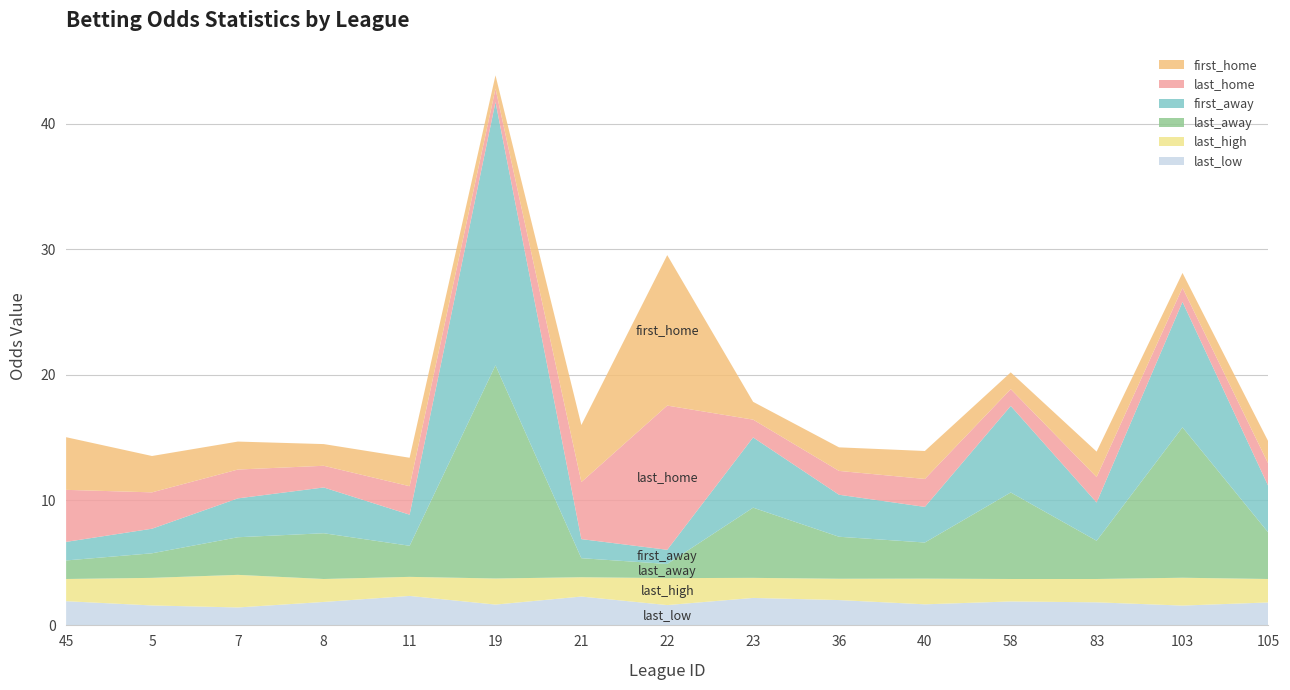

Reading left to right, what are all the values shown in this chart?

first_home: 4.2	2.9	2.2	1.7	2.3	1.1	4.5	12.0	1.4	1.9	2.2	1.3	2.0	1.2	1.8
last_home: 4.2	2.9	2.3	1.7	2.3	1.1	4.5	11.5	1.4	1.9	2.2	1.3	2.0	1.1	1.8
first_away: 1.5	2.0	3.1	3.6	2.5	21.0	1.5	1.1	5.6	3.4	2.8	6.9	3.0	10.0	3.7
last_away: 1.5	2.0	3.0	3.6	2.5	17.0	1.5	1.1	5.6	3.4	2.9	6.9	3.0	12.0	3.7
last_high: 1.8	2.2	2.6	1.8	1.5	2.1	1.5	2.1	1.6	1.7	2.0	1.8	1.9	2.2	1.9
last_low: 1.9	1.6	1.4	1.9	2.4	1.7	2.3	1.6	2.2	2.0	1.7	1.9	1.8	1.6	1.8